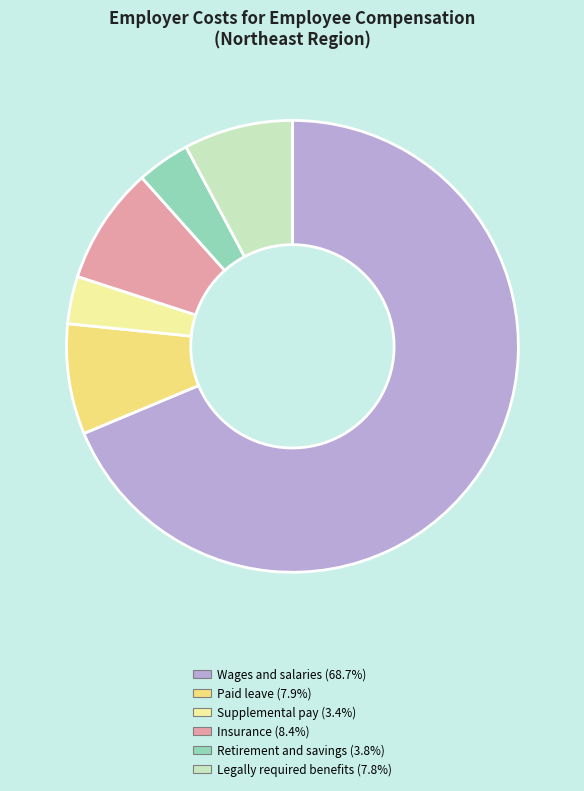

Does any single category account for the majority?

Yes